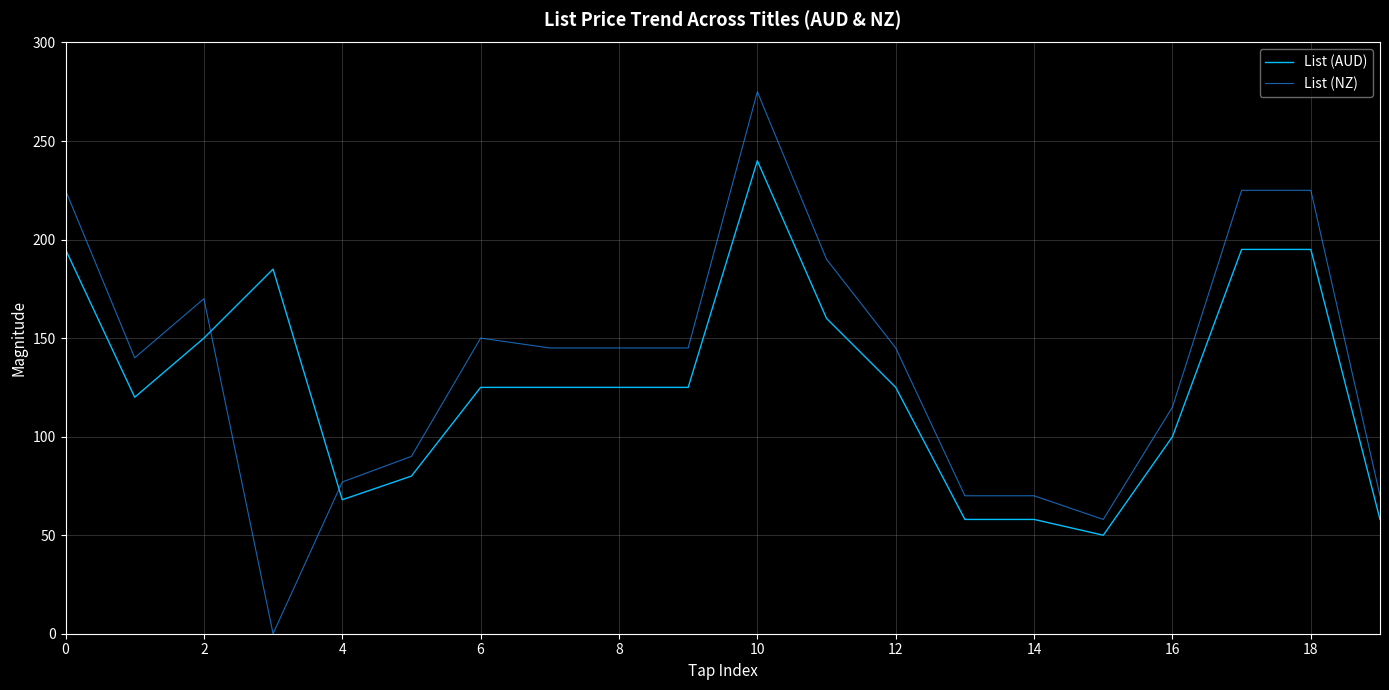

What is the sum of all List (NZ) values?

2729.9